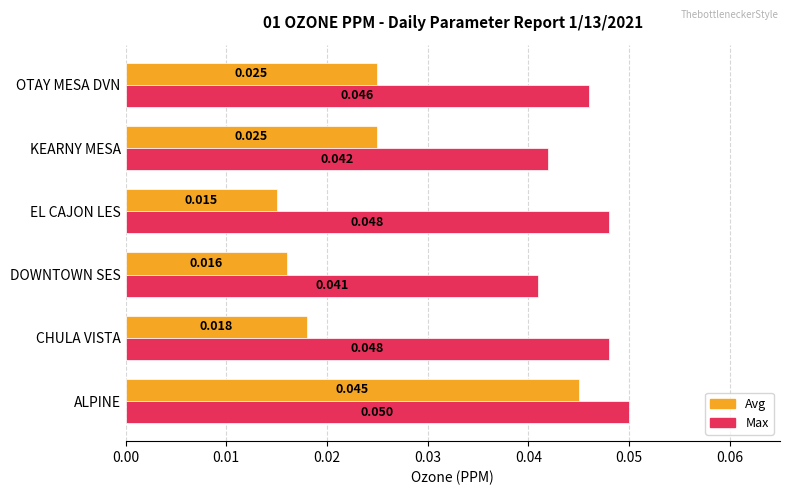

Which label corresponds to the smallest value in the chart?

EL CAJON LES